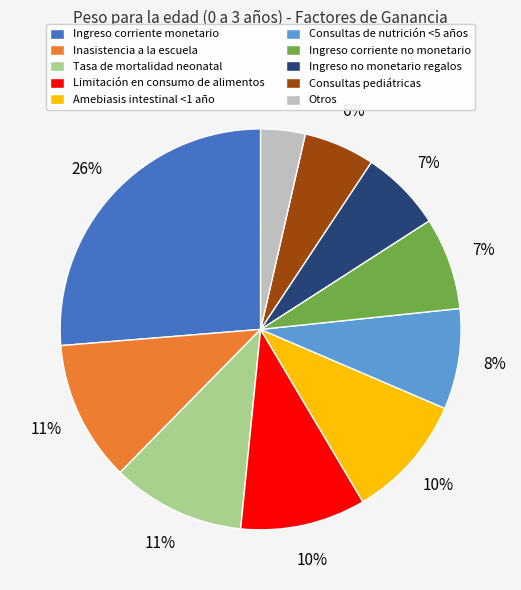

To the nearest percent, what is the combined percentage of Tasa de mortalidad neonatal and Inasistencia a la escuela?

22%